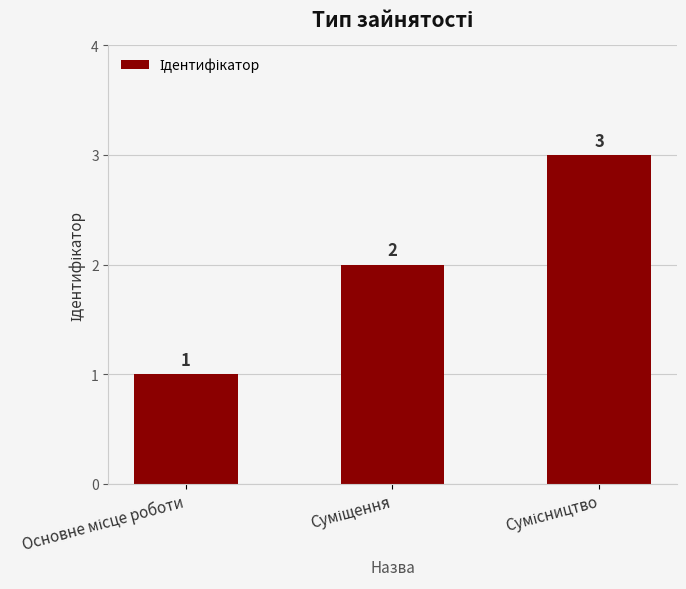

What is the average value?

2